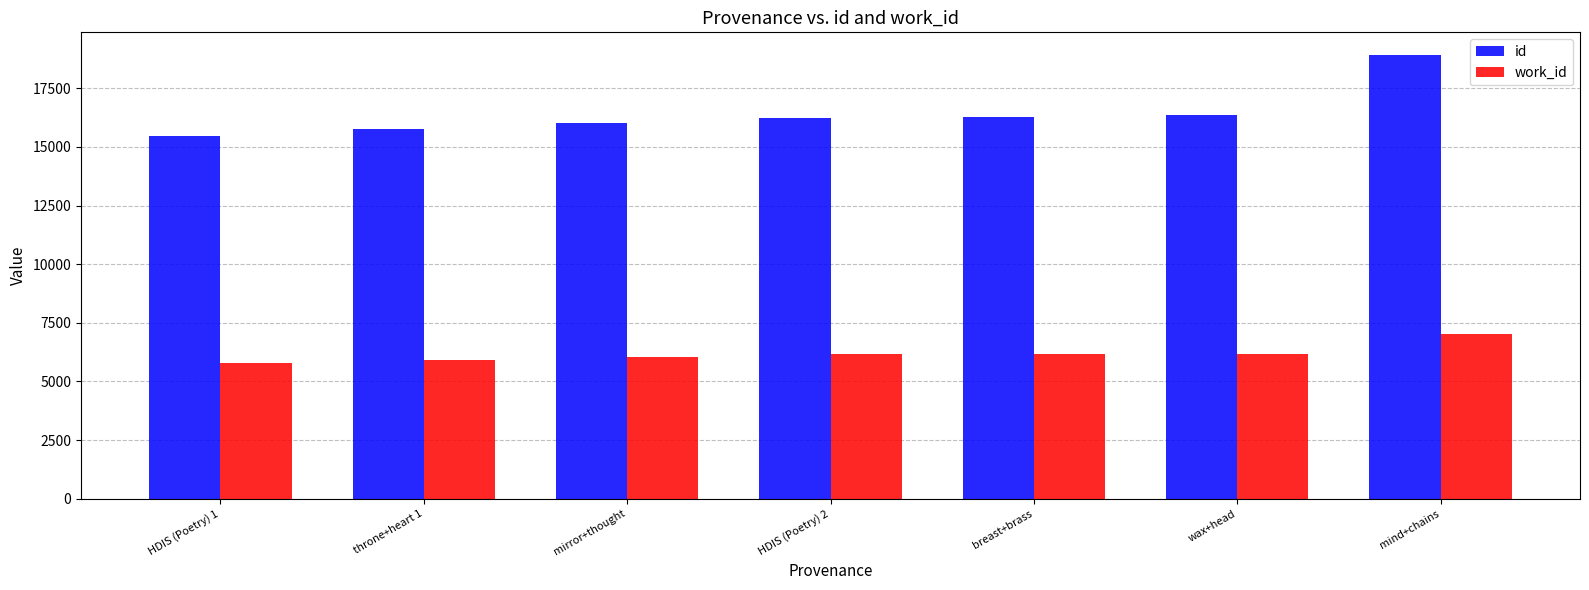

Which series has the largest total across all categories?

id